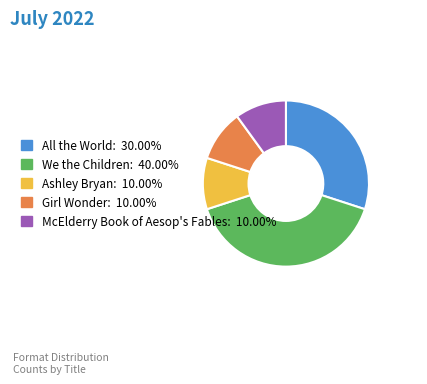

Is there any slice that represents more than half of the pie?

No